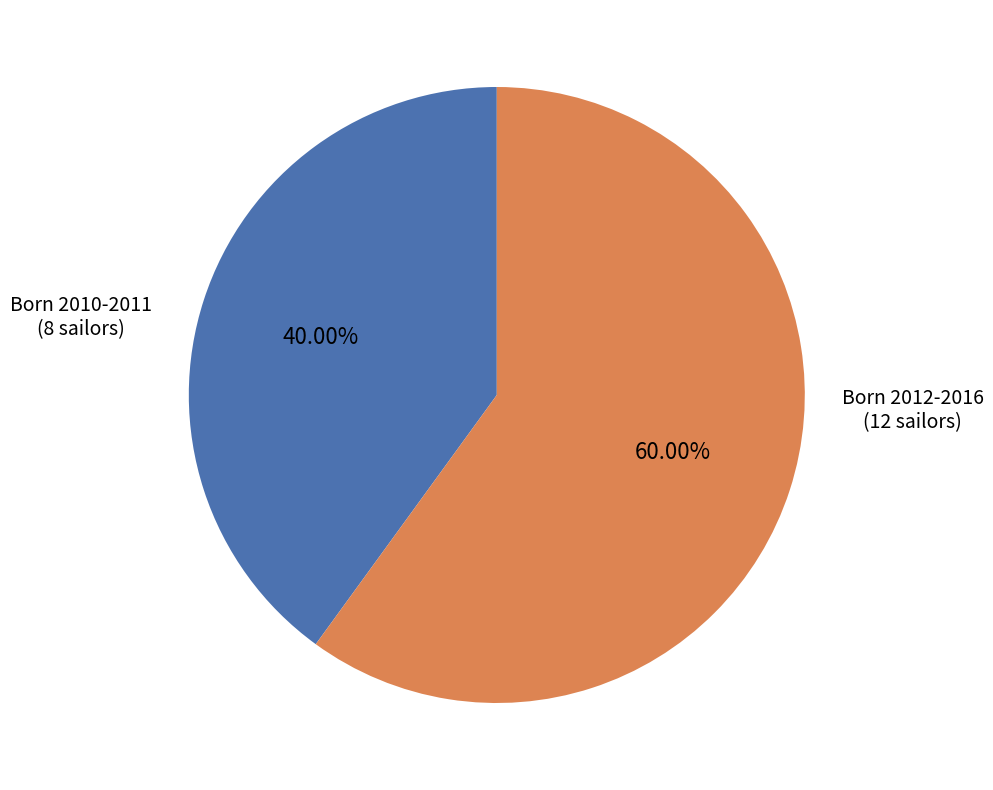

To the nearest percent, what is the average slice percentage?

50%